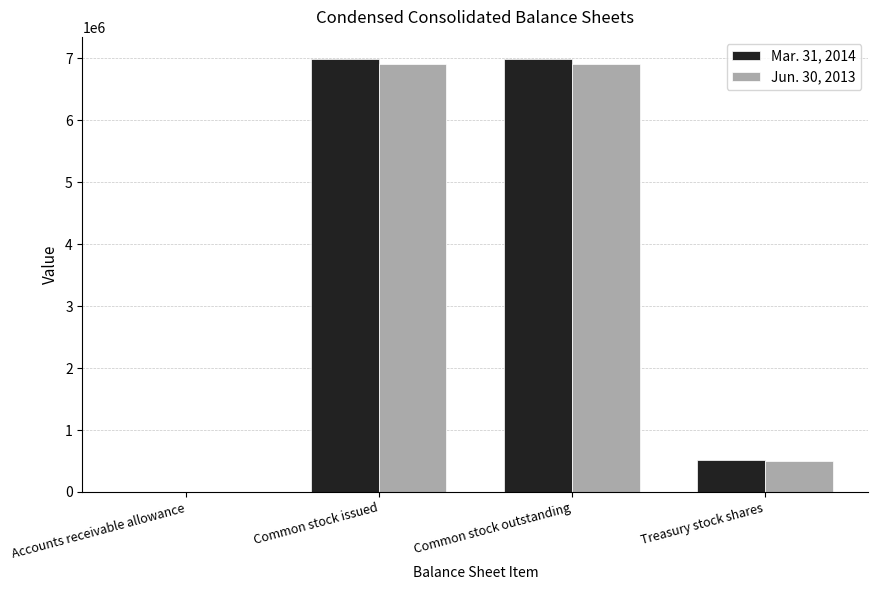

What is the greatest value displayed?

6997754